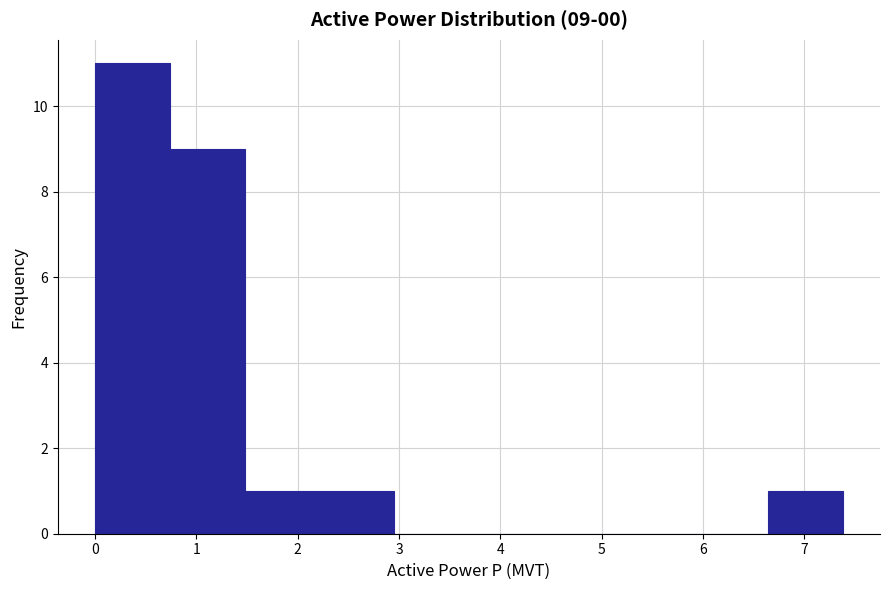

Over which range of the x-axis is the bar tallest?

0.0 to 0.7